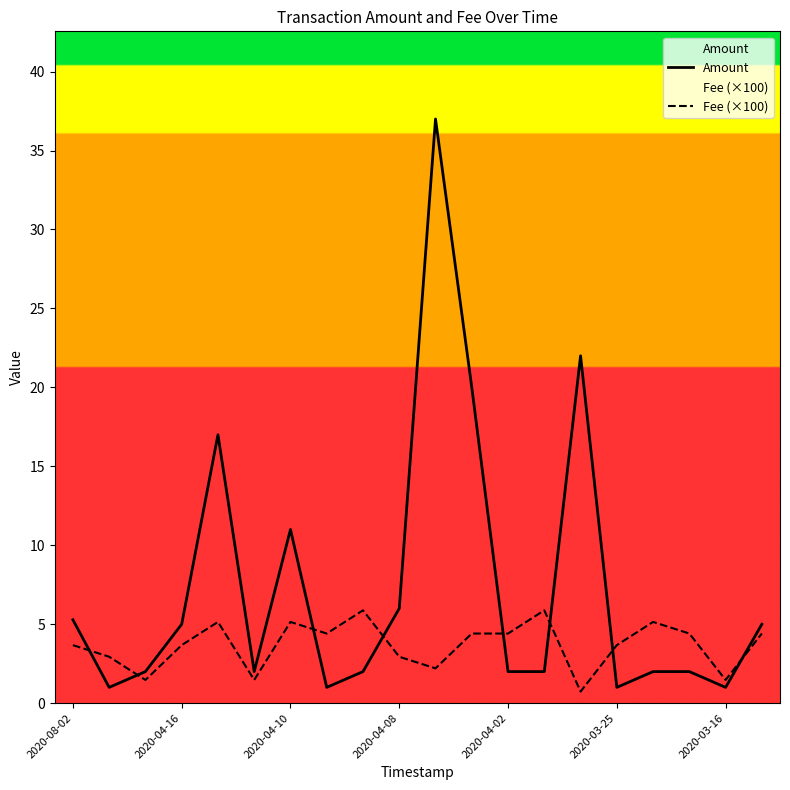

Which category has the lowest value across all series?

14